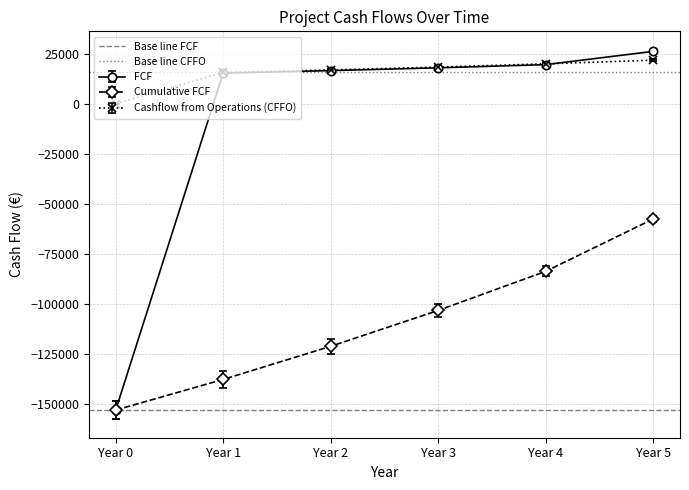

At which category does the chart reach its peak across all series?

Year 0